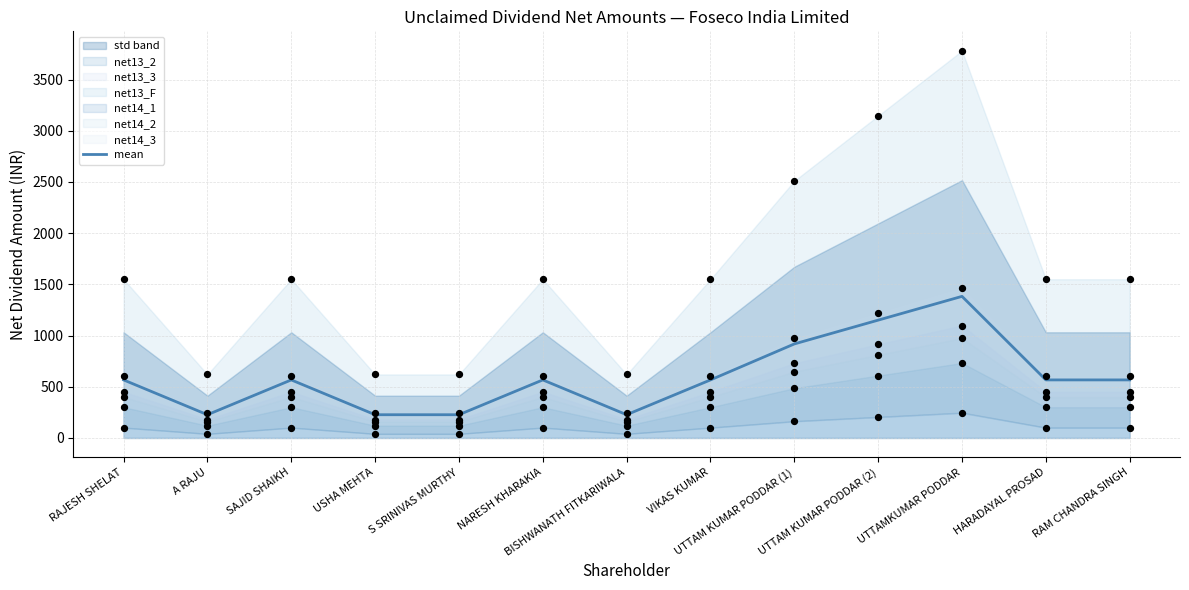

What is the ratio of the value at UTTAM KUMAR PODDAR (1) to the value at UTTAMKUMAR PODDAR?

0.7